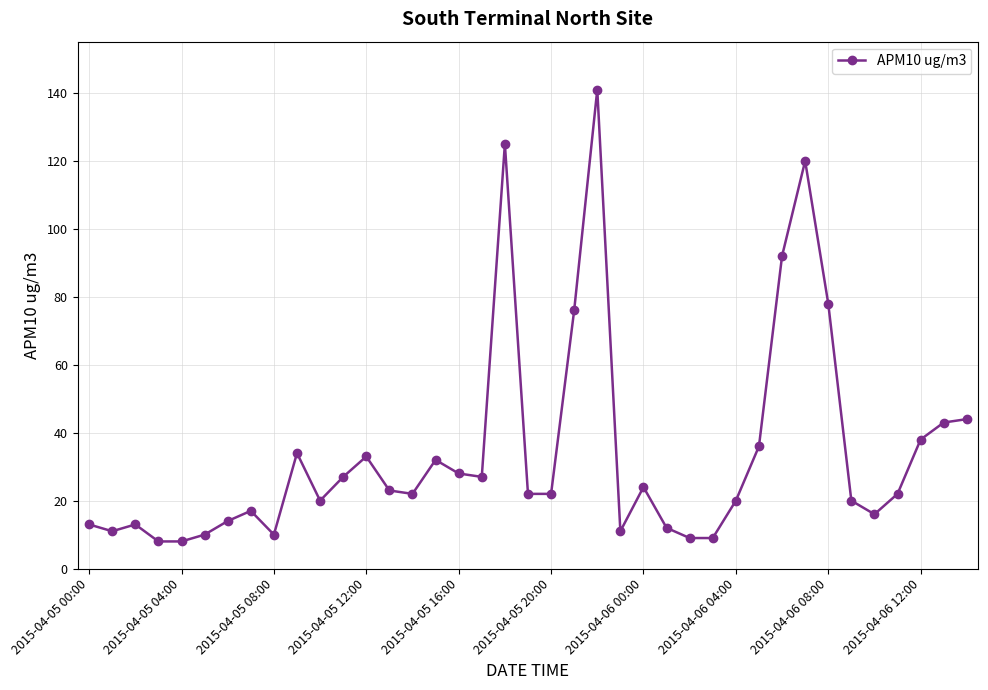

How many series are shown in this chart?

1